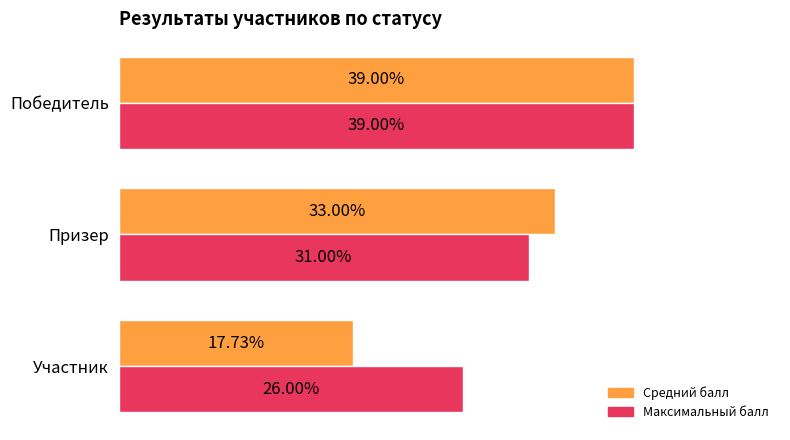

What are all the series names shown in the legend?

Средний балл, Максимальный балл